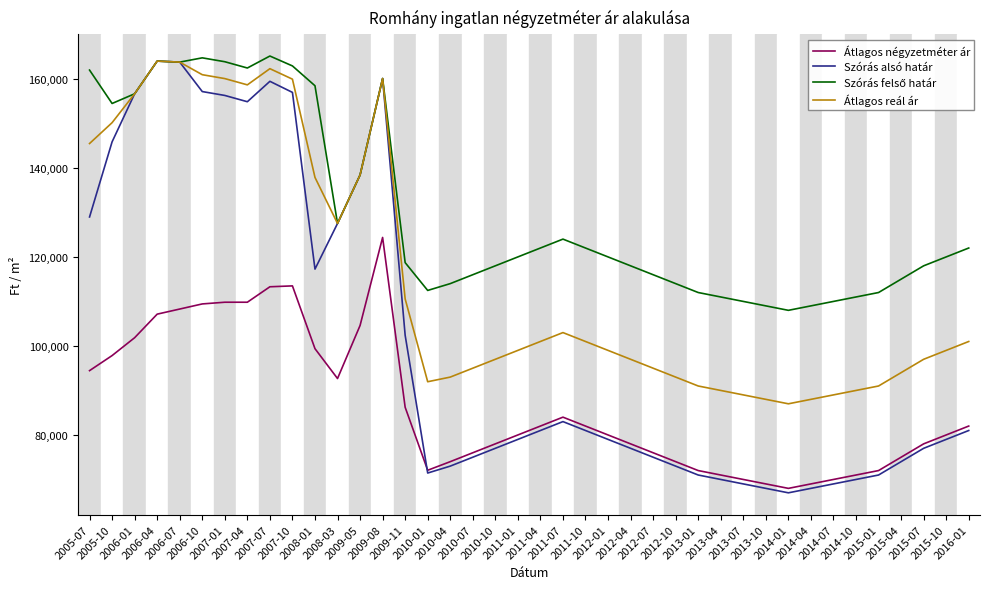

What is the maximum value shown in the chart?

165133